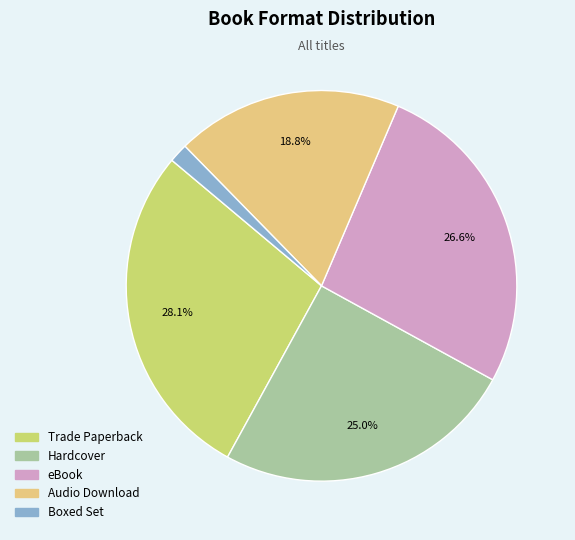

Which has a higher value, Trade Paperback or eBook?

Trade Paperback